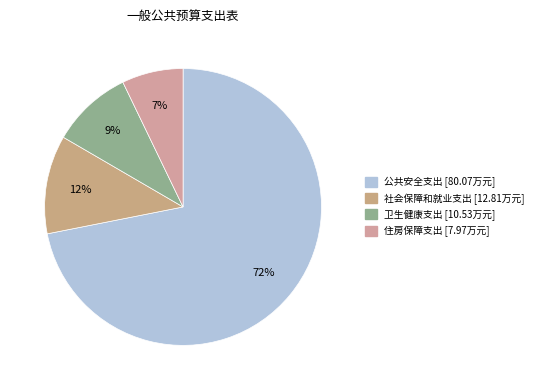

Which category has the biggest portion of the pie?

公共安全支出